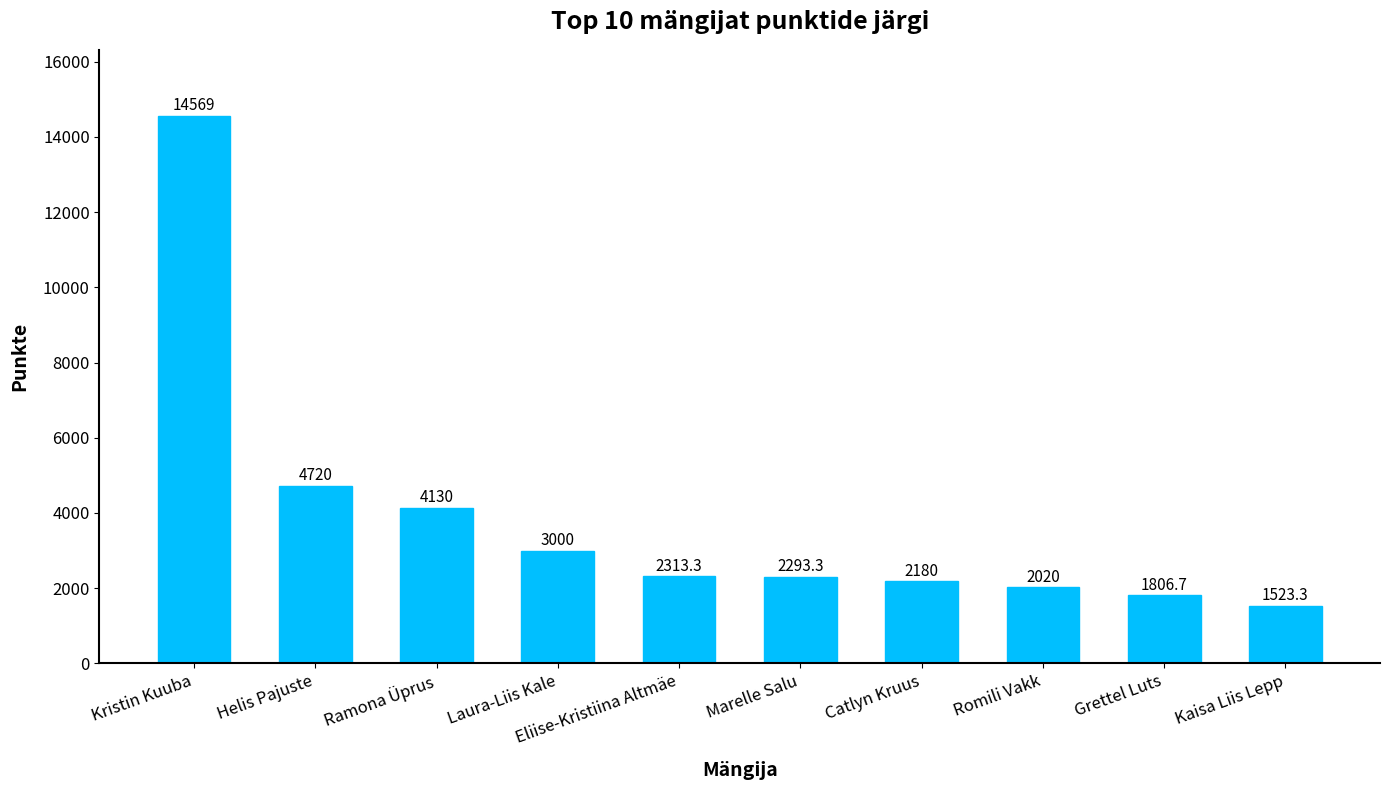

At which label is the value closest to 8046?

Helis Pajuste